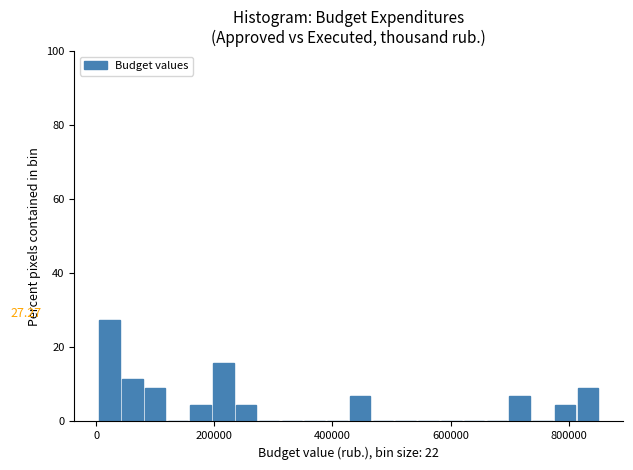

Around what value on the x-axis is the tallest bar? Give the approximate position of its centre, as read against the axis.

20000